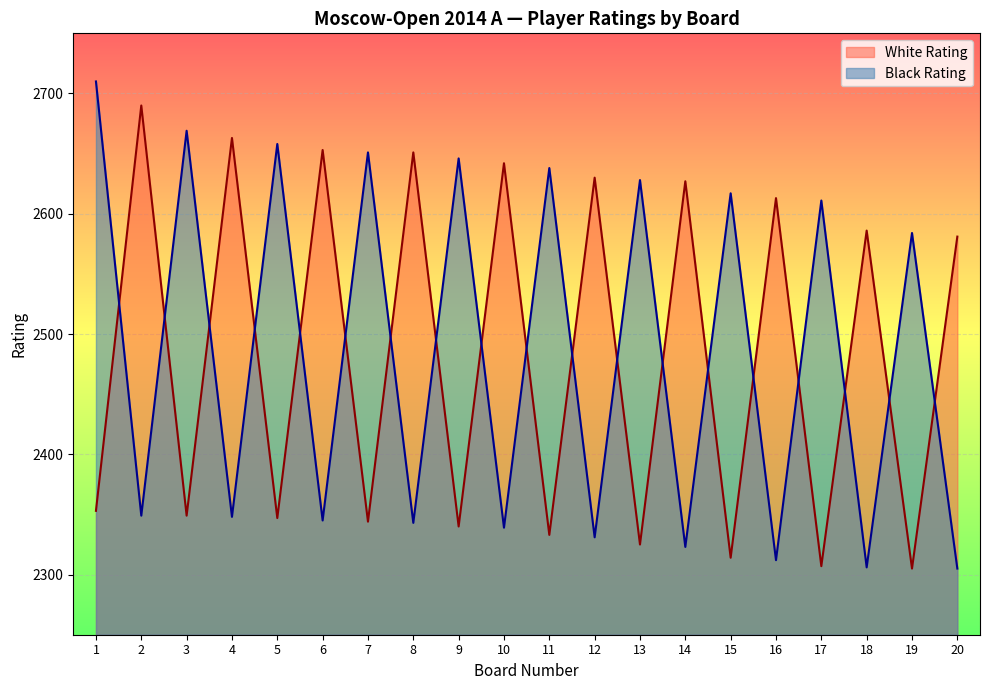

At which category is the sum across all series the highest?

1